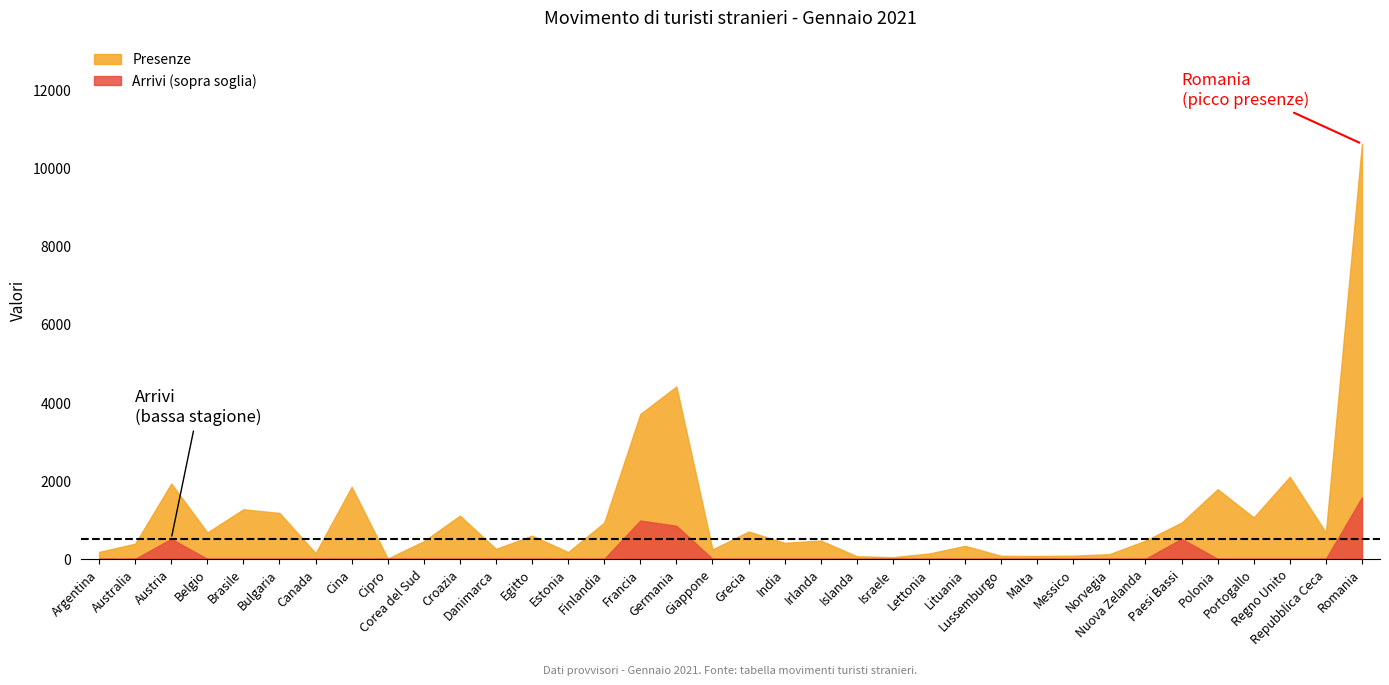

True or false: Presenze and Arrivi cross at least once.

False